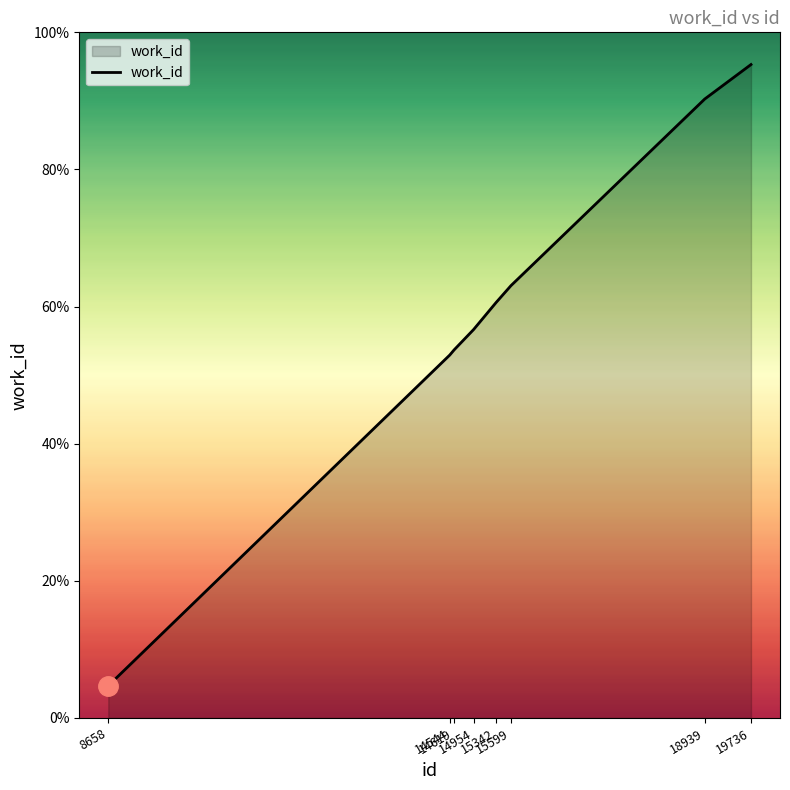

Which has a higher value, 18939 or 15599?

18939